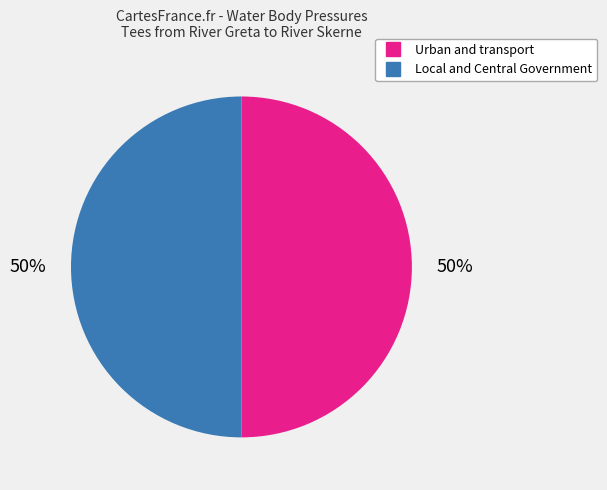

Approximately how many times larger is the value at Local and Central Government compared to Urban and transport?

1.0